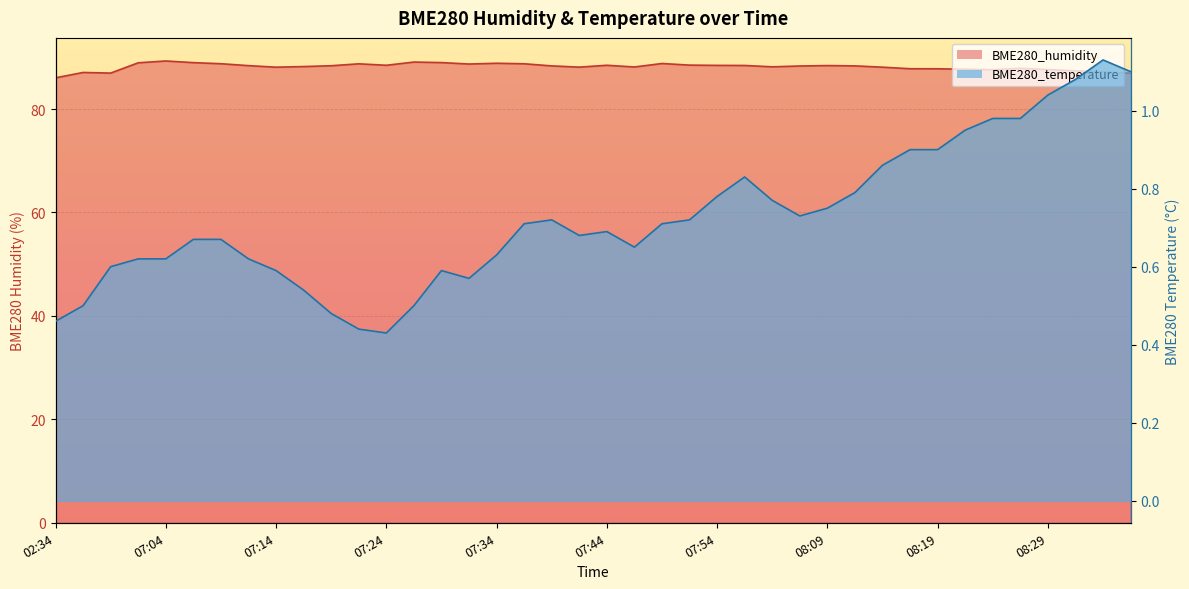

At how many categories does at least one series exceed 9?

40